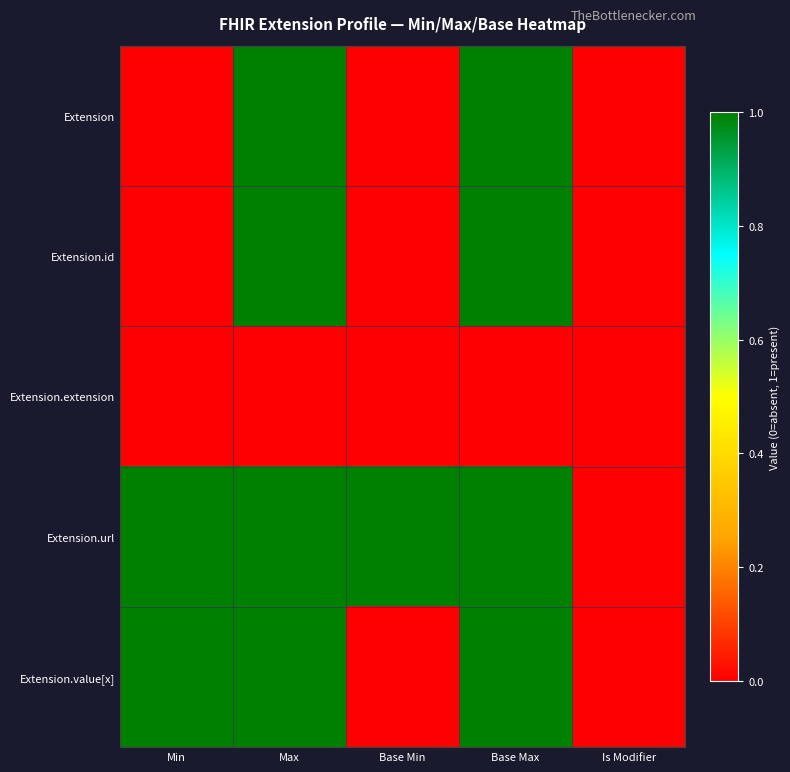

Which label corresponds to the smallest value in the chart?

Min